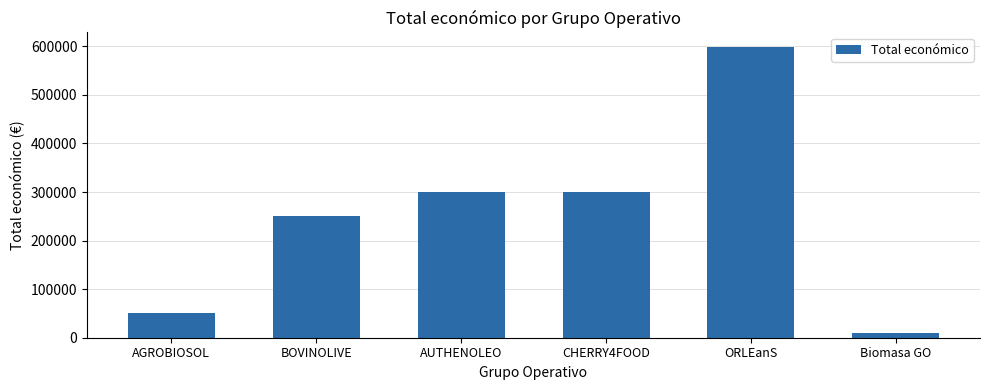

The value at AUTHENOLEO is 299993. True or false?

True